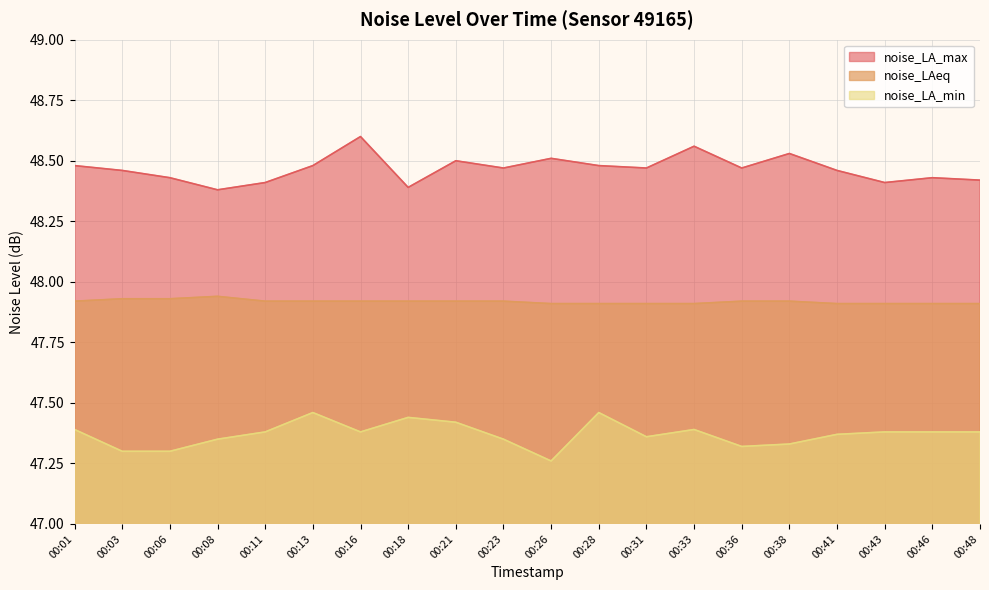

The value of noise_LA_max at 00:11 is 30.9. True or false?

False